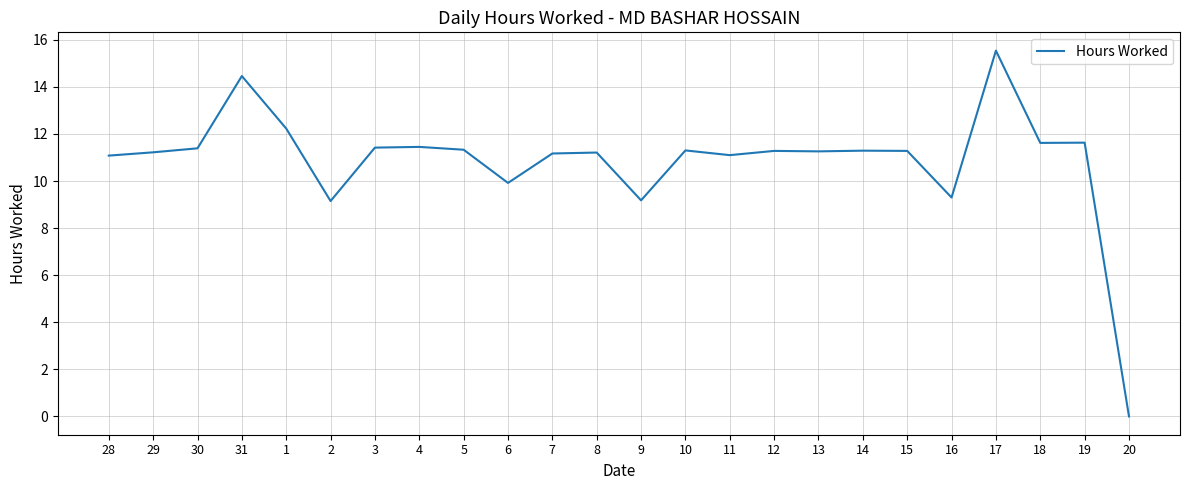

What is the ratio of the value at 9 to the value at 4?

0.8